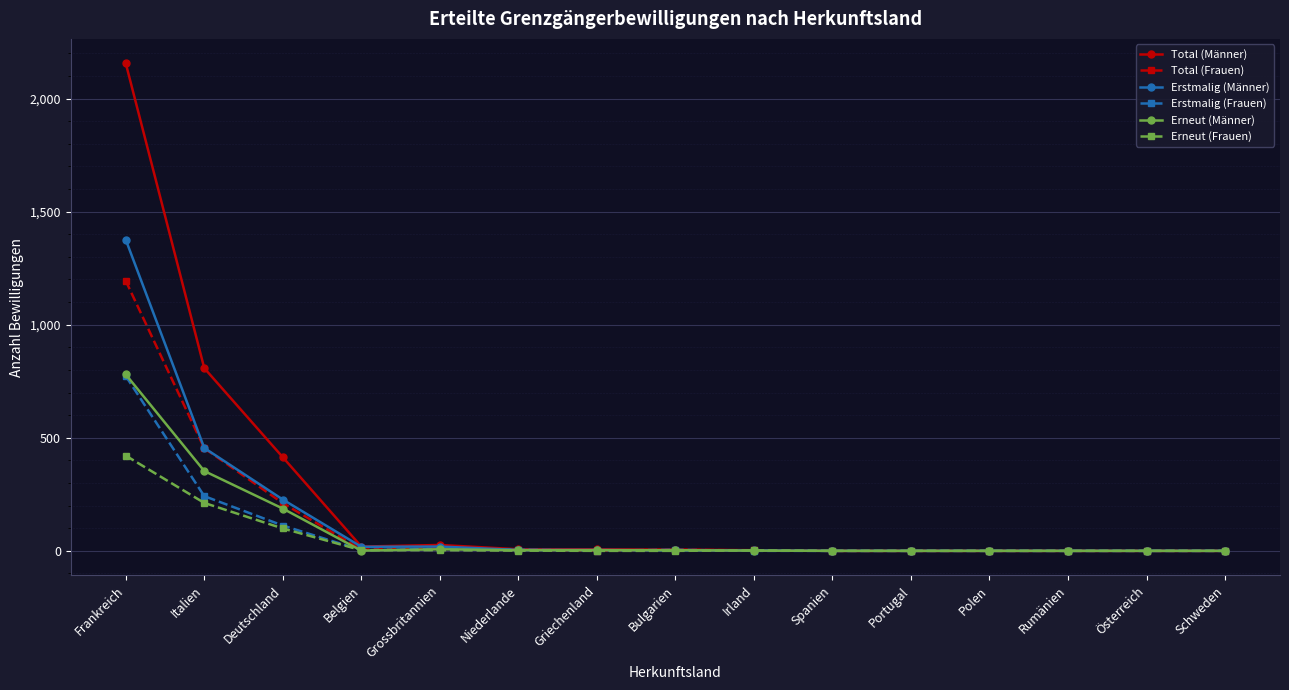

How many values in the Erneut (Männer) series are below 1?

6